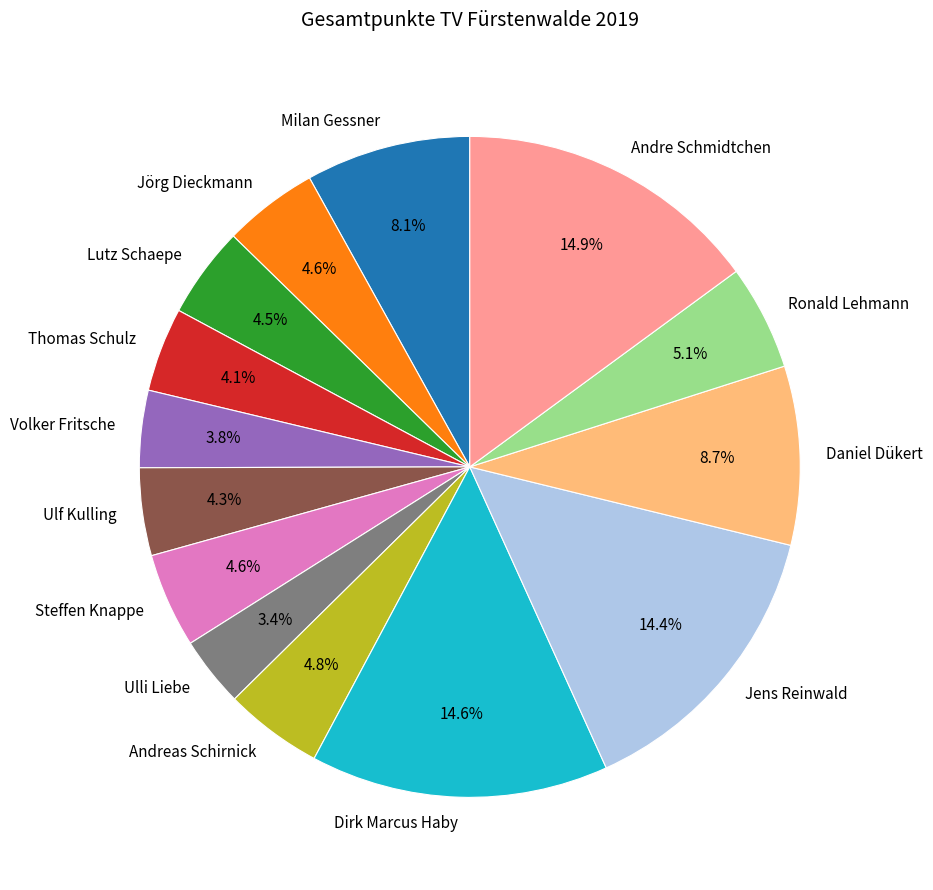

Do Thomas Schulz and Daniel Dükert together represent more than half of the pie?

No